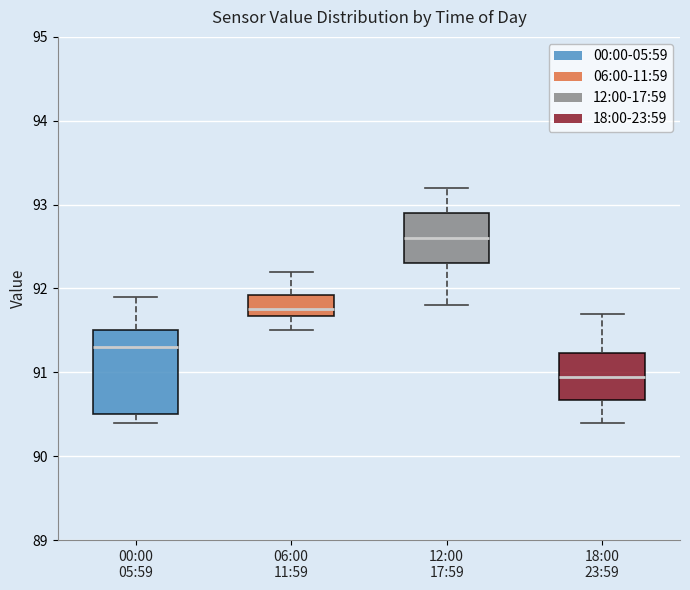

Reading left to right, read every box against the y-axis: the position of its median line, the range the box covers, and the ends of its whiskers. The values are not printed on the chart, so give them approximately, as read against the axis.

00:00 05:59: median 91.3, box 90.5 to 91.5, whiskers 90.4 to 91.9
06:00 11:59: median 91.8, box 91.7 to 91.9, whiskers 91.5 to 92.2
12:00 17:59: median 92.6, box 92.3 to 92.9, whiskers 91.8 to 93.2
18:00 23:59: median 91.0, box 90.7 to 91.2, whiskers 90.4 to 91.7